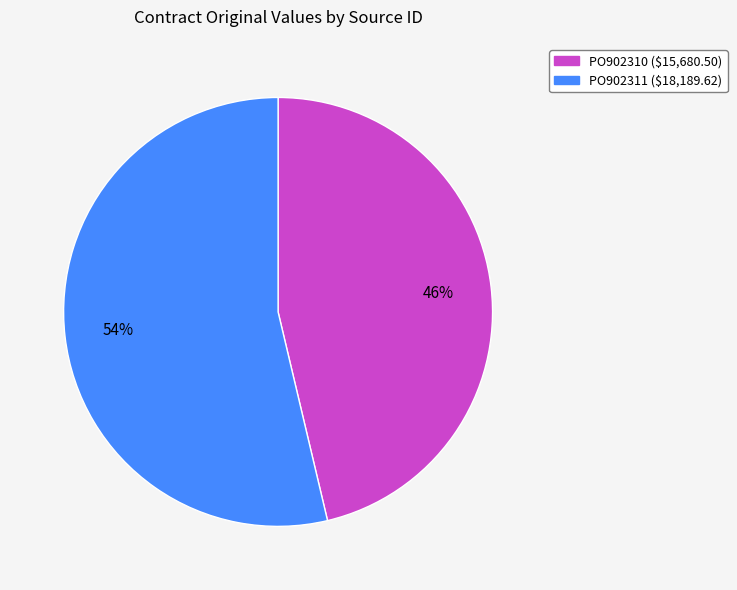

The PO902311 slice represents 39% of the pie. True or false?

False